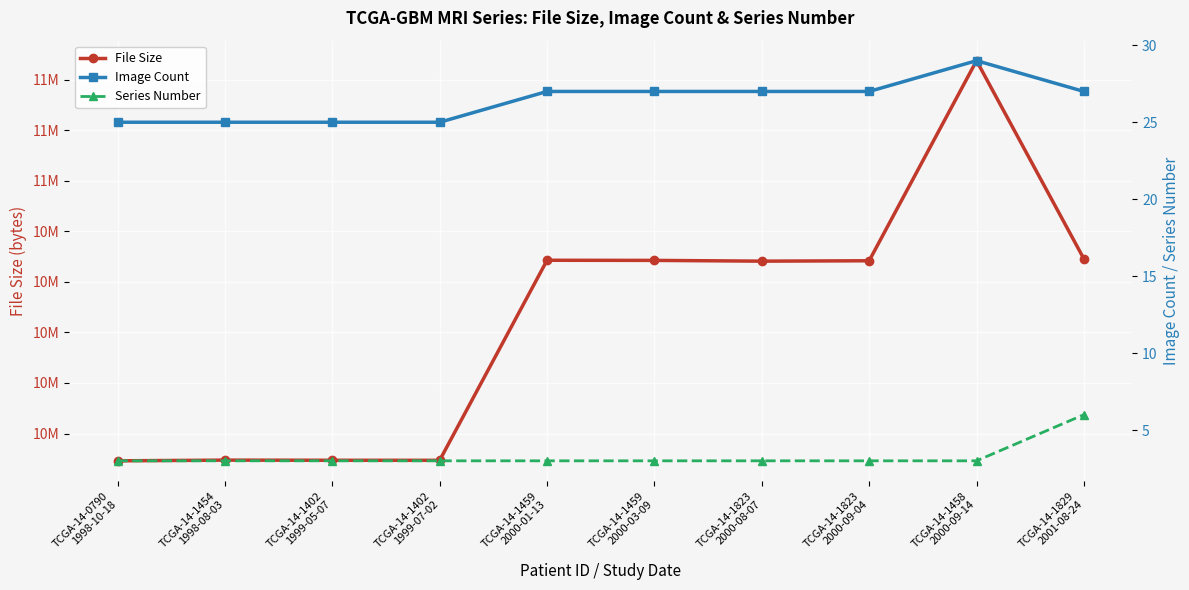

What is the value of the Image Count point at the 8th from the left?

27